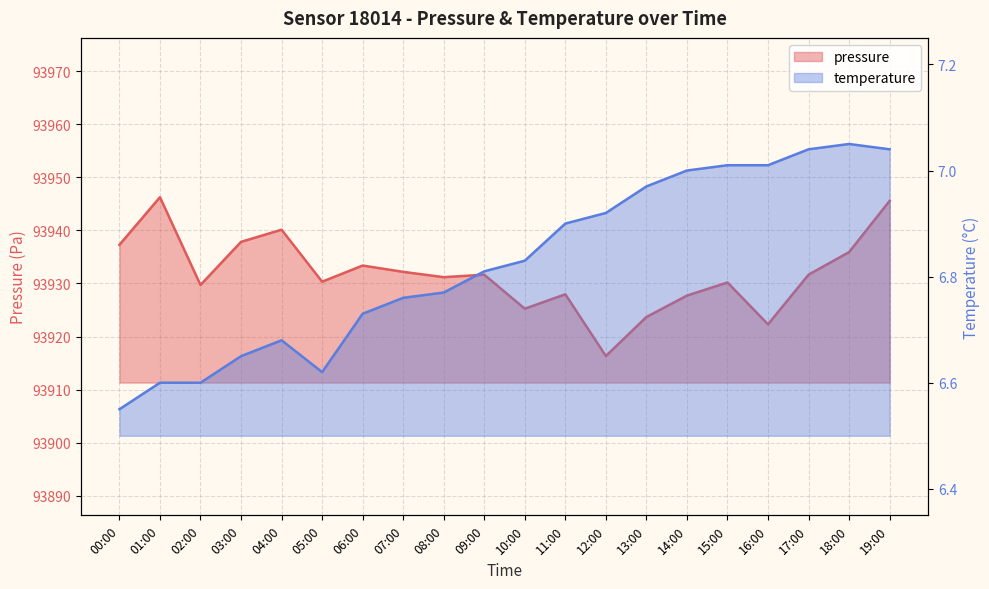

What is the average value of the temperature series?

6.8